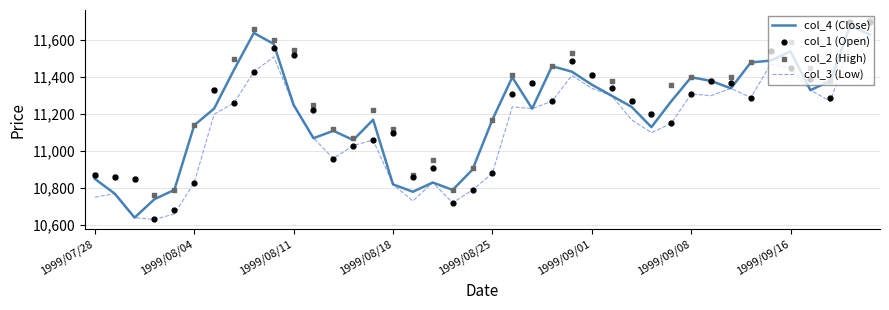

Which series has the widest spread of Y values?

col_1 (Open)